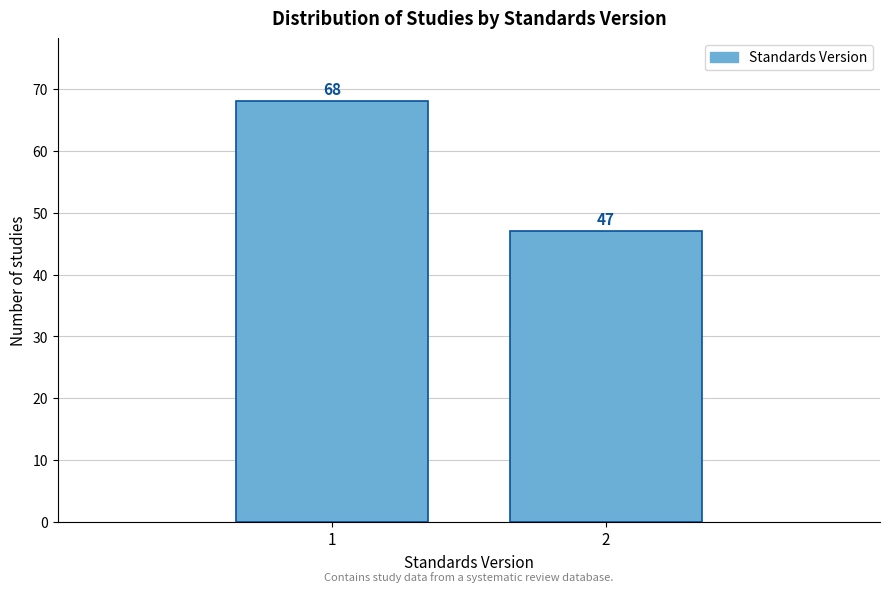

Reading right to left, extract all data points from this chart.

2=47	1=68